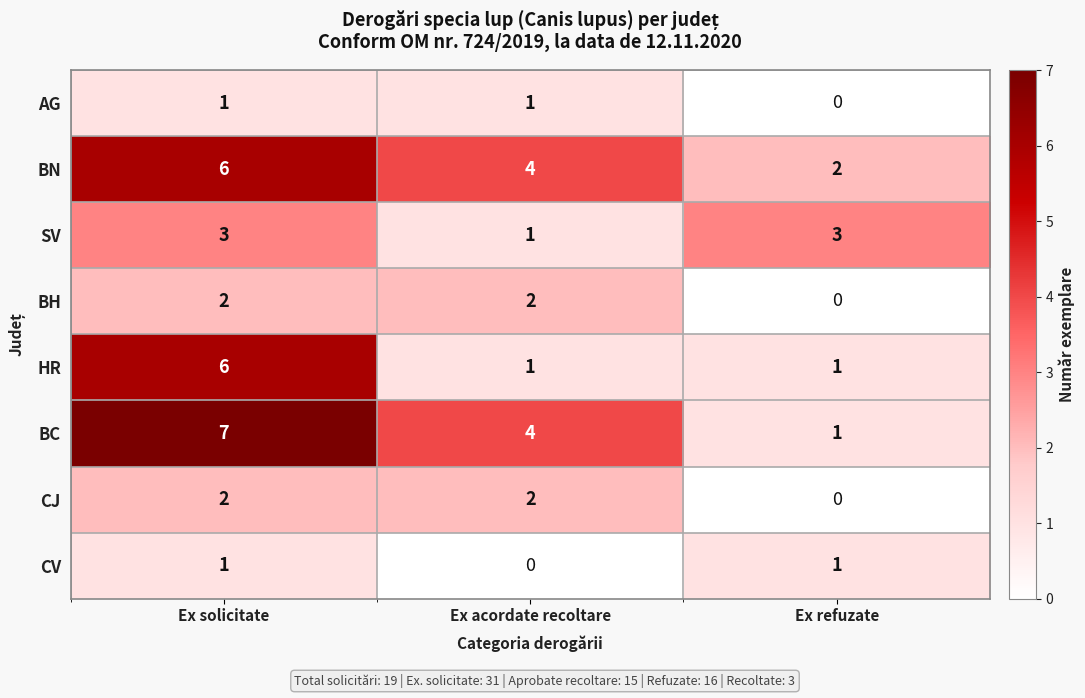

Which series has the widest spread of values?

BC